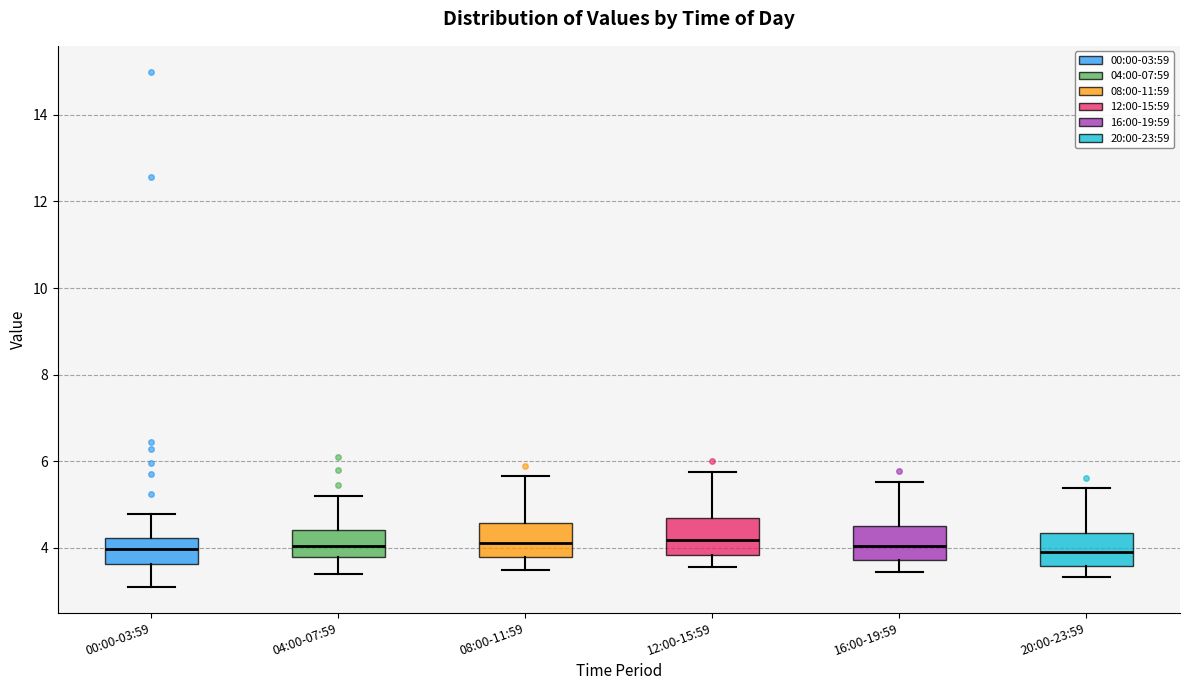

Reading left to right, read every box against the y-axis: the position of its median line, the range the box covers, and the ends of its whiskers. The values are not printed on the chart, so give them approximately, as read against the axis.

00:00-03:59: median 4.0, box 3.6 to 4.2, whiskers 3.2 to 4.8
04:00-07:59: median 4.0, box 3.8 to 4.4, whiskers 3.4 to 5.2
08:00-11:59: median 4.2, box 3.8 to 4.6, whiskers 3.6 to 5.6
12:00-15:59: median 4.2, box 3.8 to 4.6, whiskers 3.6 to 5.8
16:00-19:59: median 4.0, box 3.8 to 4.6, whiskers 3.4 to 5.6
20:00-23:59: median 4.0, box 3.6 to 4.4, whiskers 3.4 to 5.4